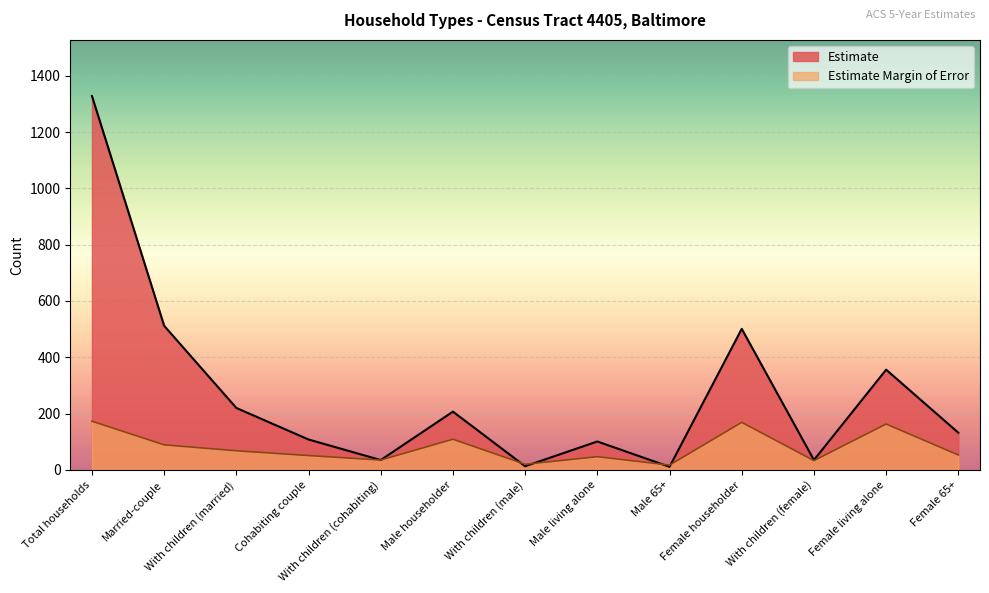

Where is the first local maximum for Estimate Margin of Error?

Male householder